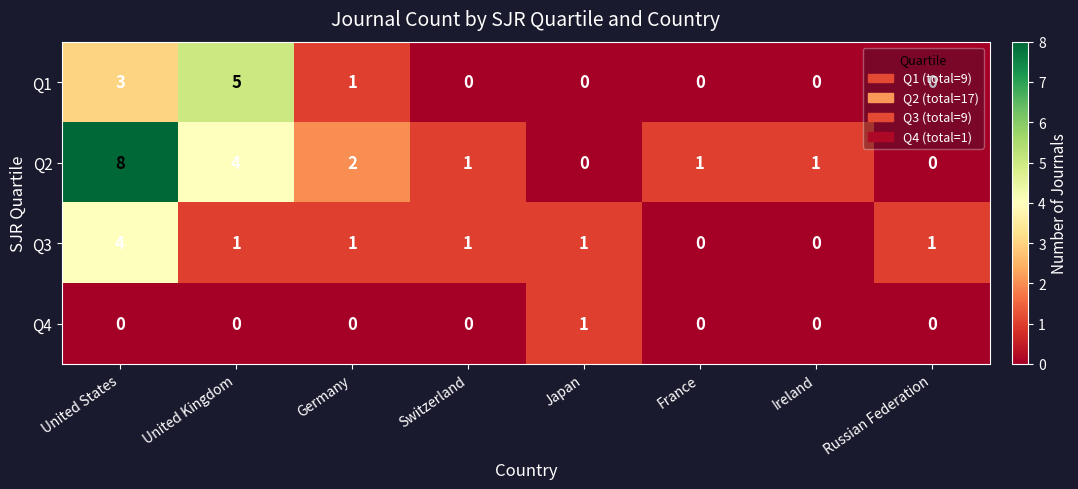

How many data points in Q1 are above 0?

3